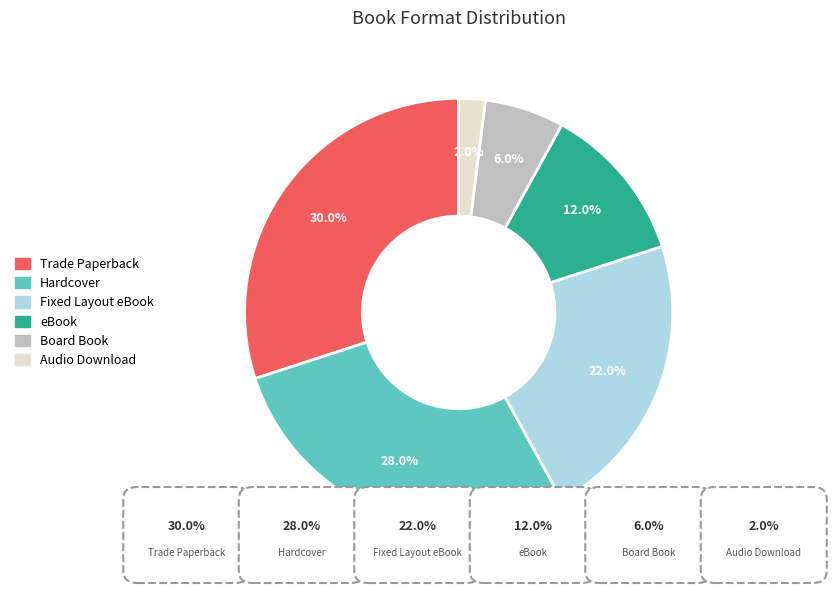

The Fixed Layout eBook slice represents 34% of the pie. True or false?

False